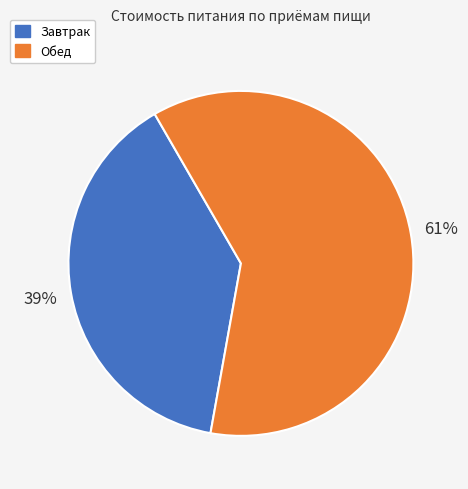

Count the number of slices in the pie.

2